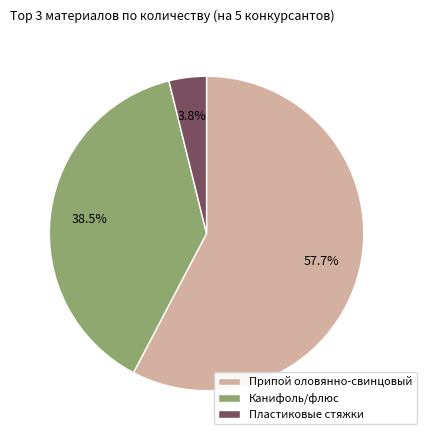

Between Пластиковые стяжки and Припой оловянно-свинцовый, which is larger?

Припой оловянно-свинцовый